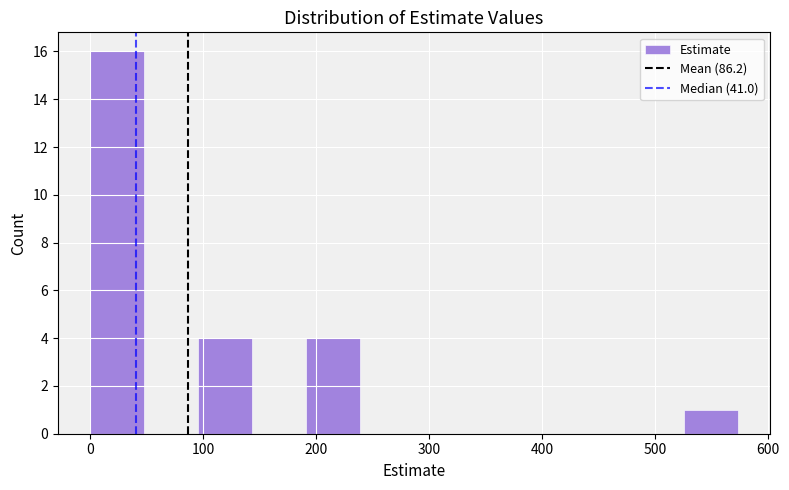

Reading left to right, list every bar in this chart as the range it spans on the x-axis followed by its height. Neither the bar edges nor the heights are printed on the chart, so give them approximately, as read against the axes.

0 to 50: 16
50 to 100: 0
100 to 140: 4
140 to 190: 0
190 to 240: 4
240 to 290: 0
290 to 330: 0
330 to 380: 0
380 to 430: 0
430 to 480: 0
480 to 530: 0
530 to 570: 1